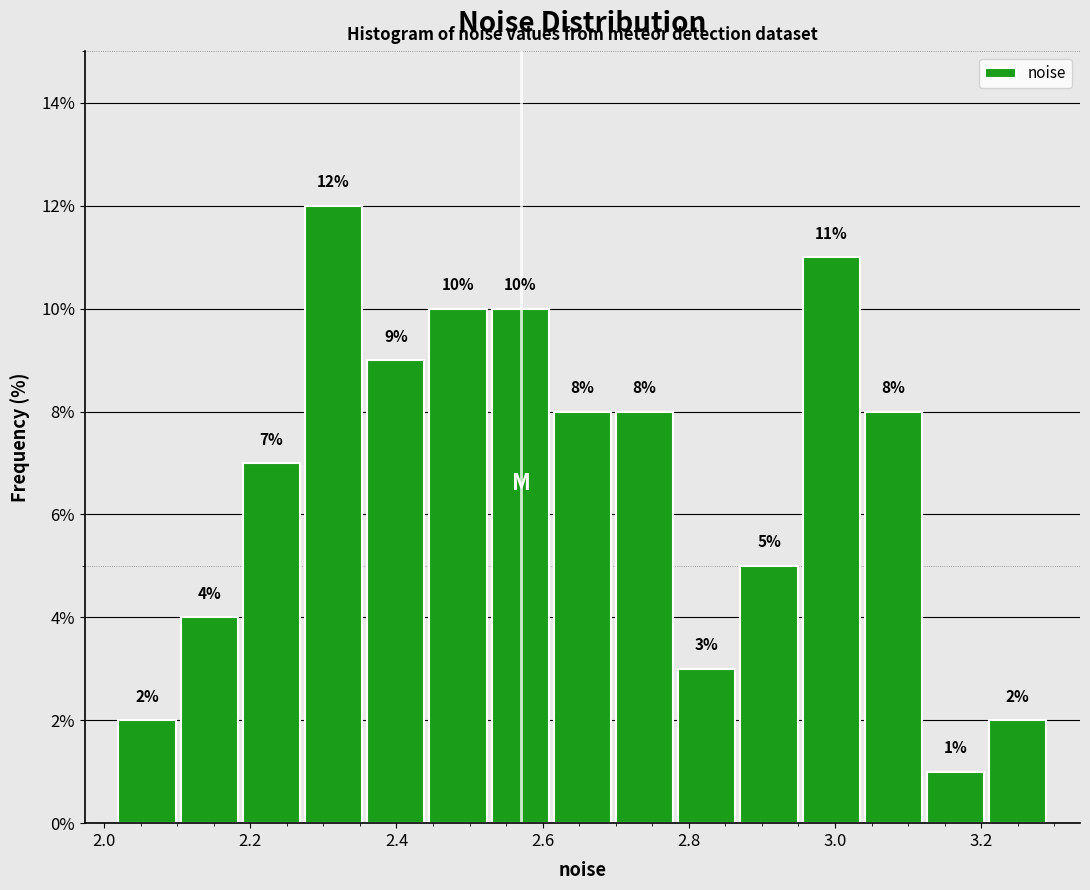

Reading left to right, transcribe this chart: for each bar, give the range it covers on the x-axis and its height. The bar edges are not printed on the chart, so give them approximately, as read against the axis.

2.02 to 2.10: 2
2.10 to 2.18: 4
2.18 to 2.28: 7
2.28 to 2.36: 12
2.36 to 2.44: 9
2.44 to 2.52: 10
2.52 to 2.62: 10
2.62 to 2.70: 8
2.70 to 2.78: 8
2.78 to 2.86: 3
2.86 to 2.96: 5
2.96 to 3.04: 11
3.04 to 3.12: 8
3.12 to 3.20: 1
3.20 to 3.30: 2